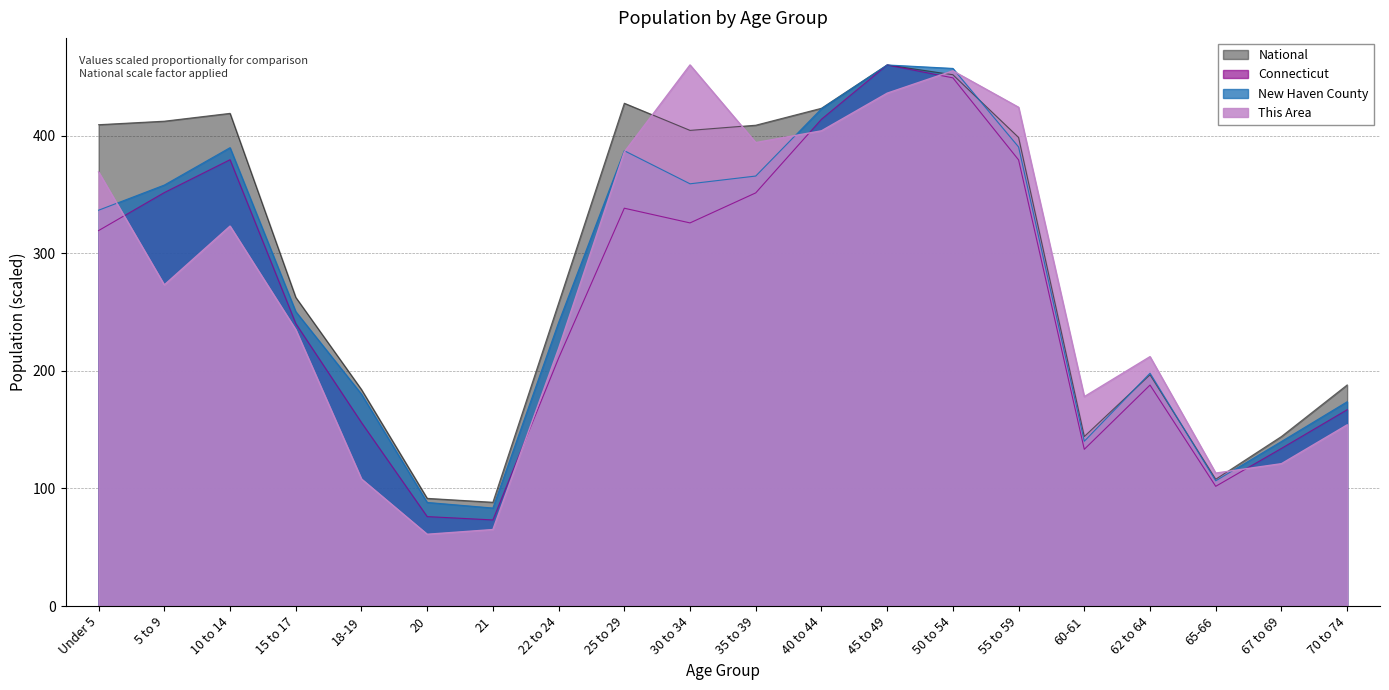

What is the label of the 18th point from the right?

10 to 14